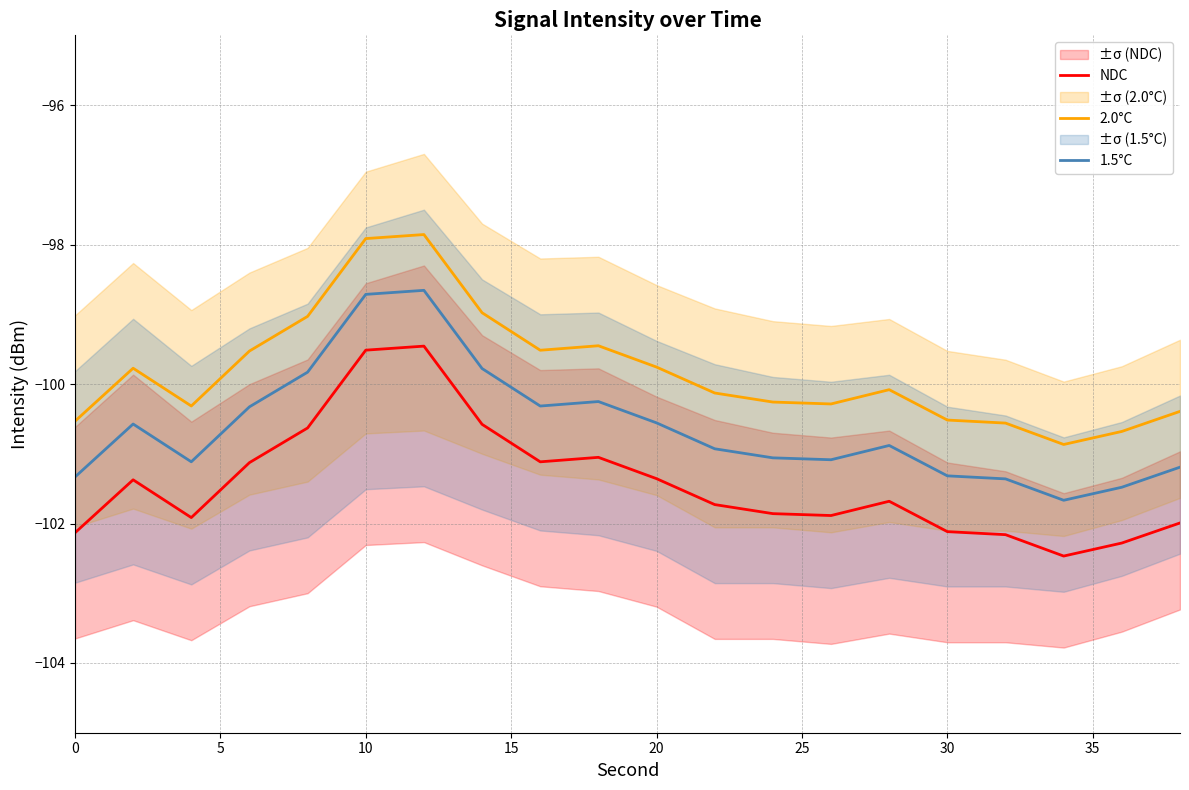

In 2.0°C, how many points are lower than both neighbors (excluding endpoints)?

4